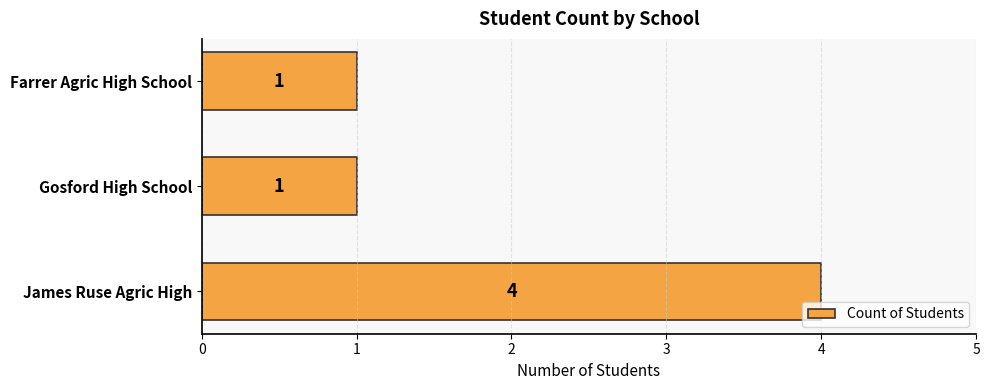

What is the greatest value displayed?

4